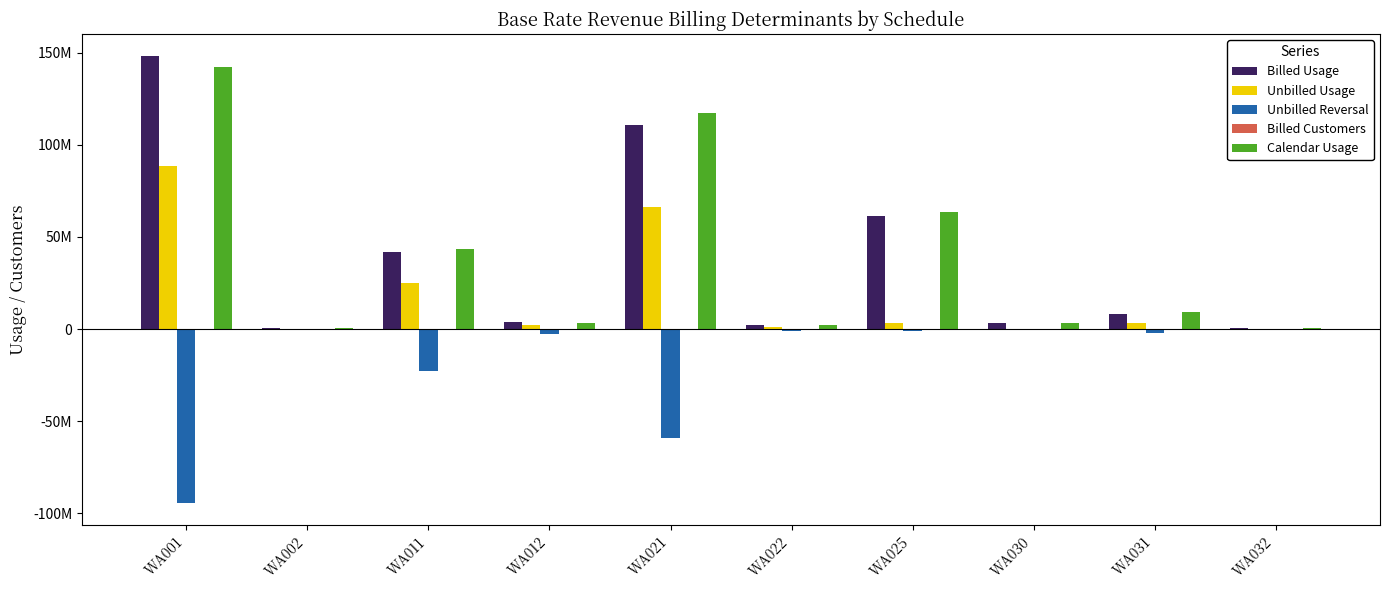

What is the value of the Billed Customers bar at the 8th from the left?

31